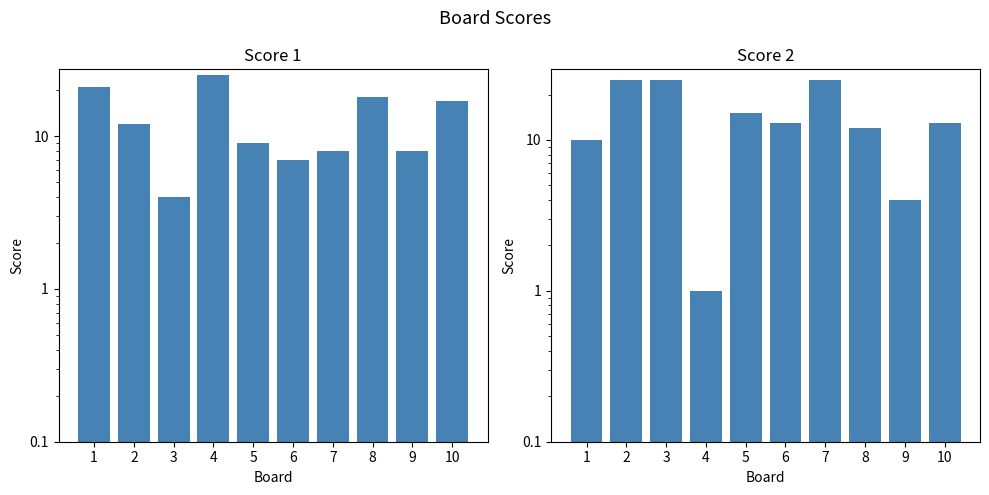

What are all the series names shown in the legend?

Score 1, Score 2